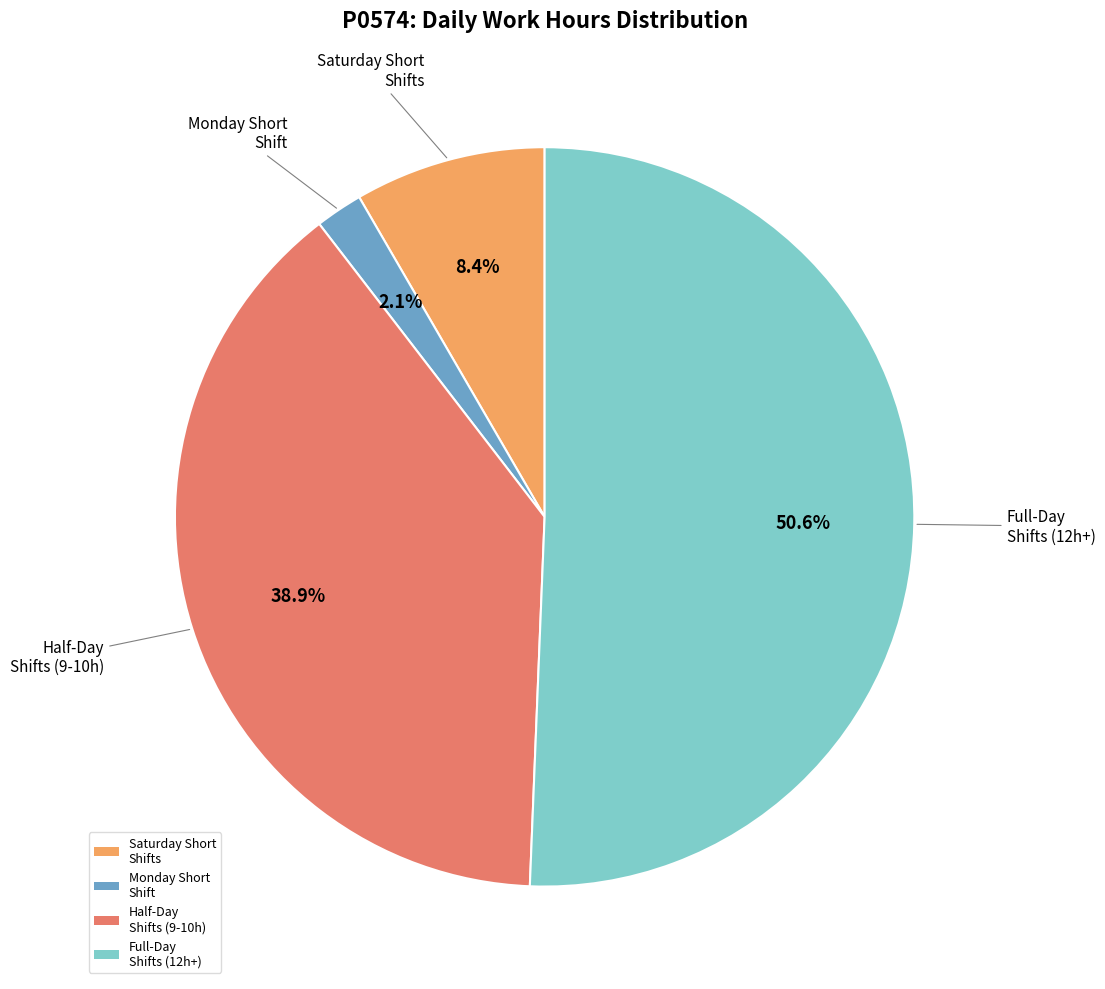

Is there a majority slice in this chart?

Yes